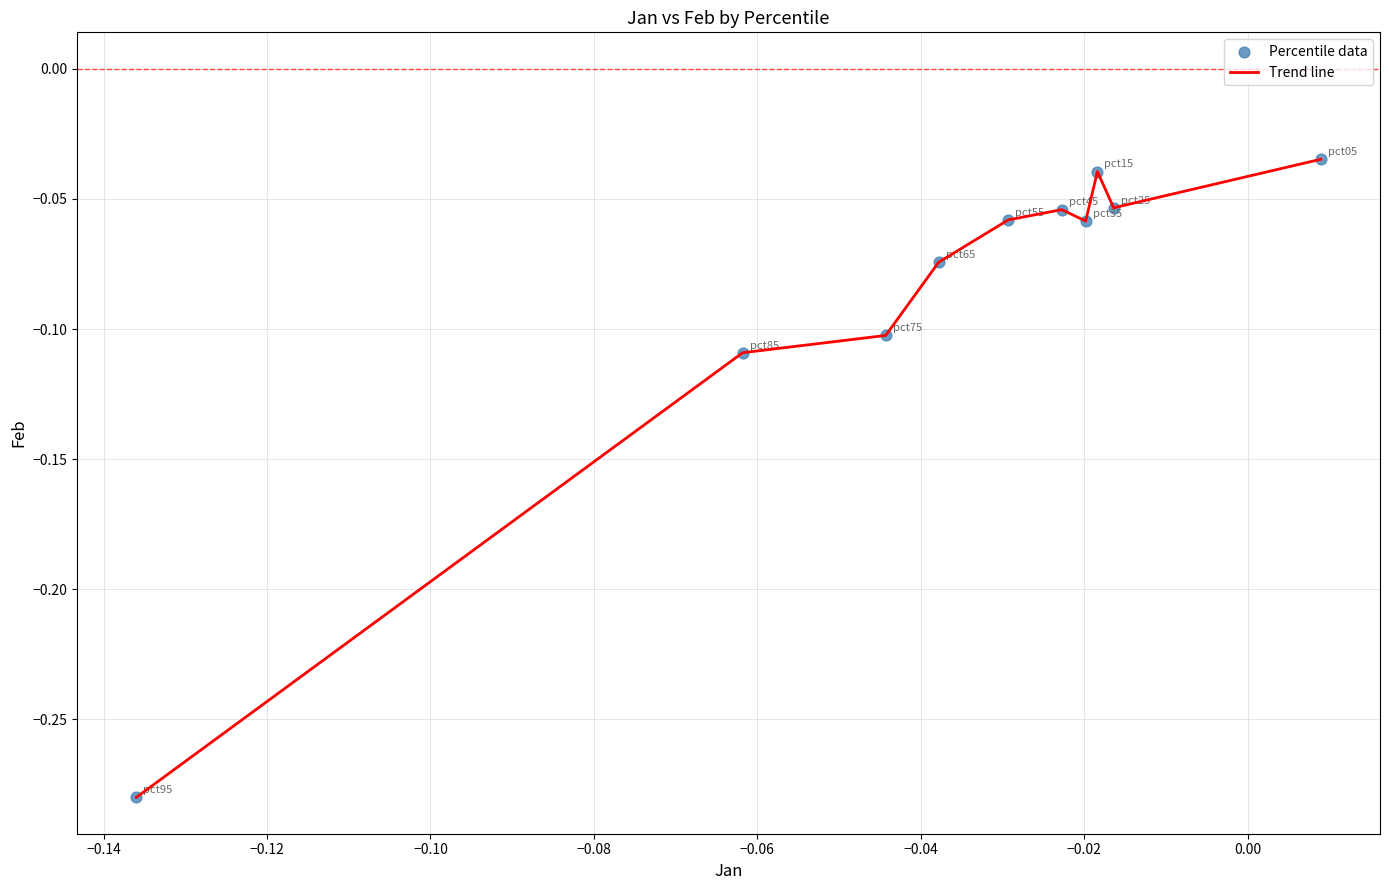

How many lines are shown in the chart?

1